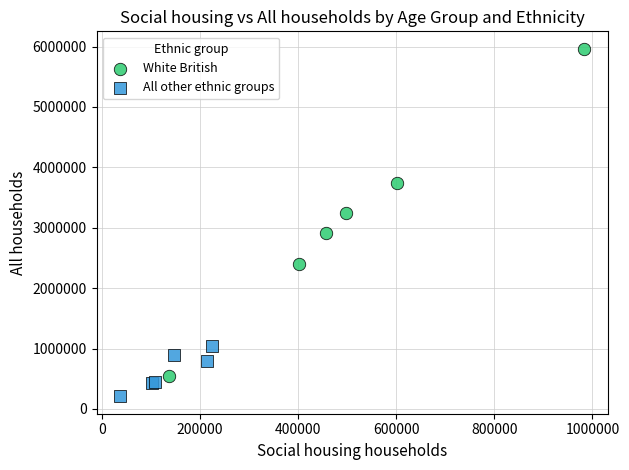

Which series has the widest spread of Y values?

White British